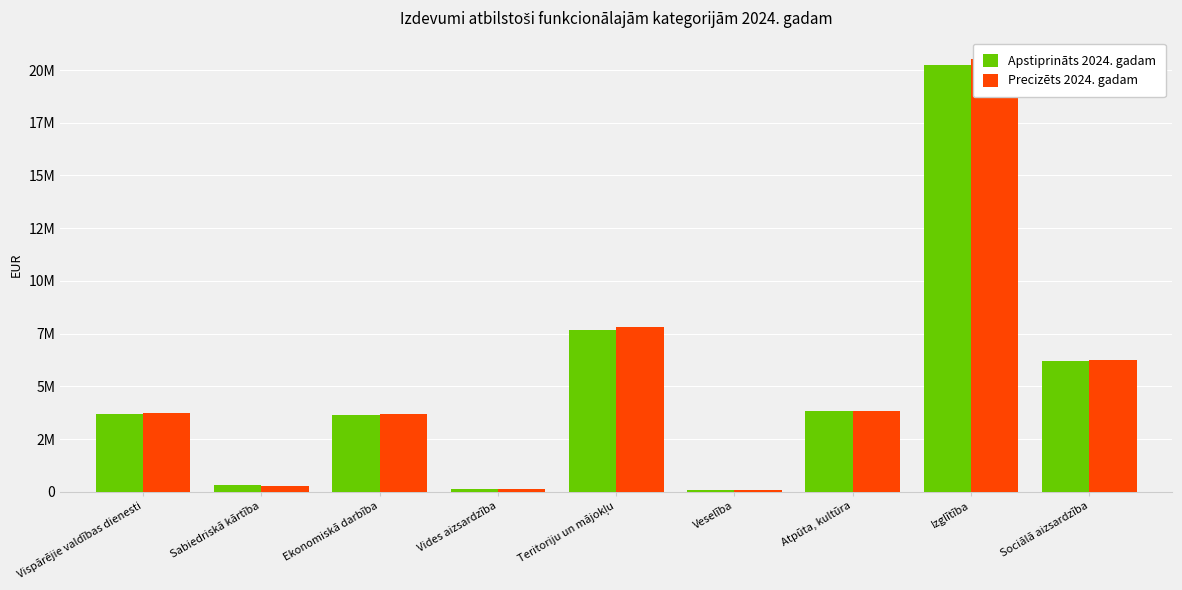

Is it true that Precizēts 2024. gadam equals 20507947 at Izglītība?

True